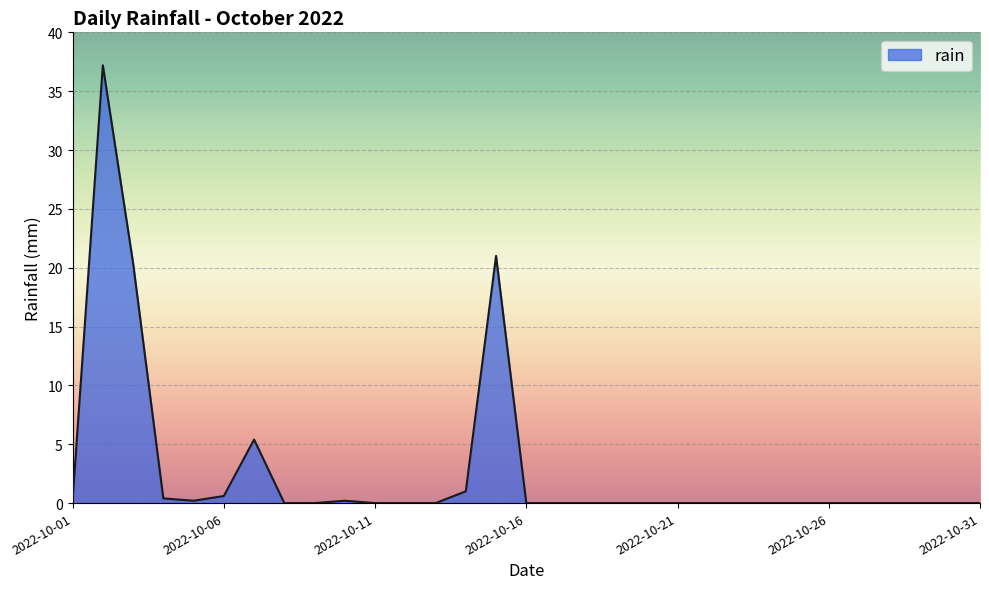

True or false: there are more than 0 points higher than both neighbors.

True